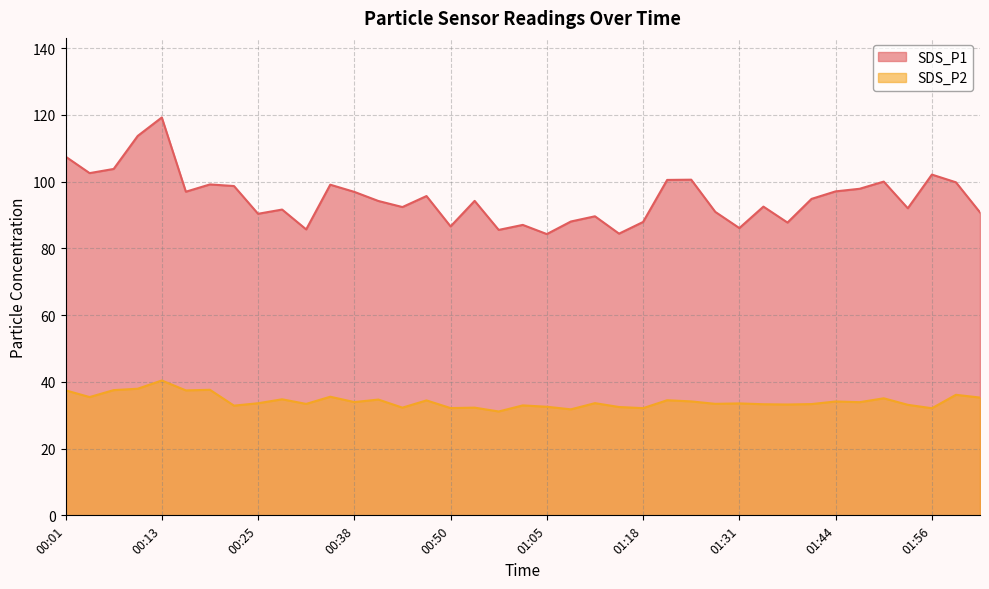

In SDS_P2, how many points are higher than both neighbors (excluding endpoints)?

14